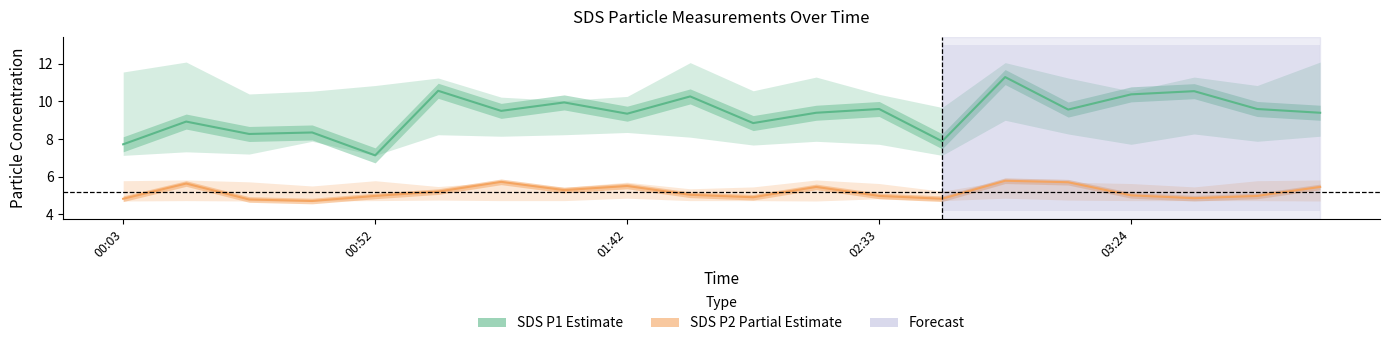

Which series changed the most between 14 and 18?

SDS P1 (Estimate)